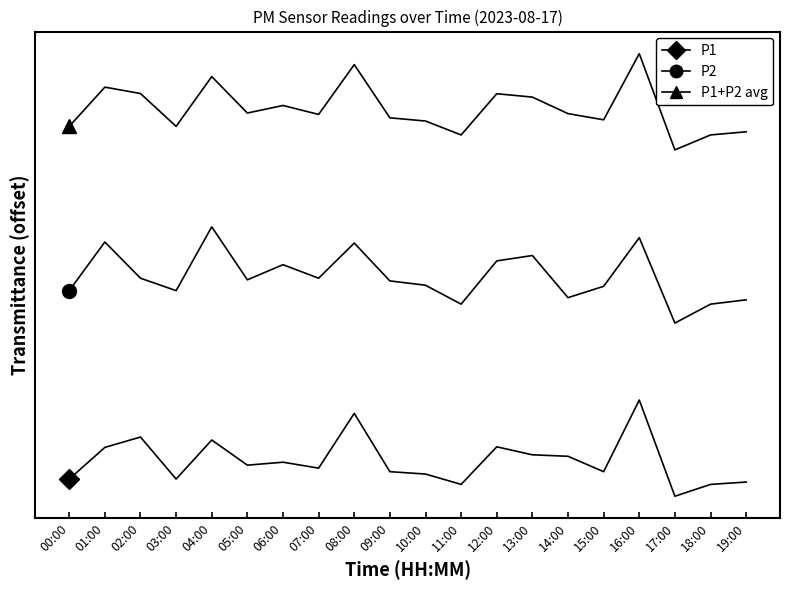

What is the total value across all series at 05:00?

6.6